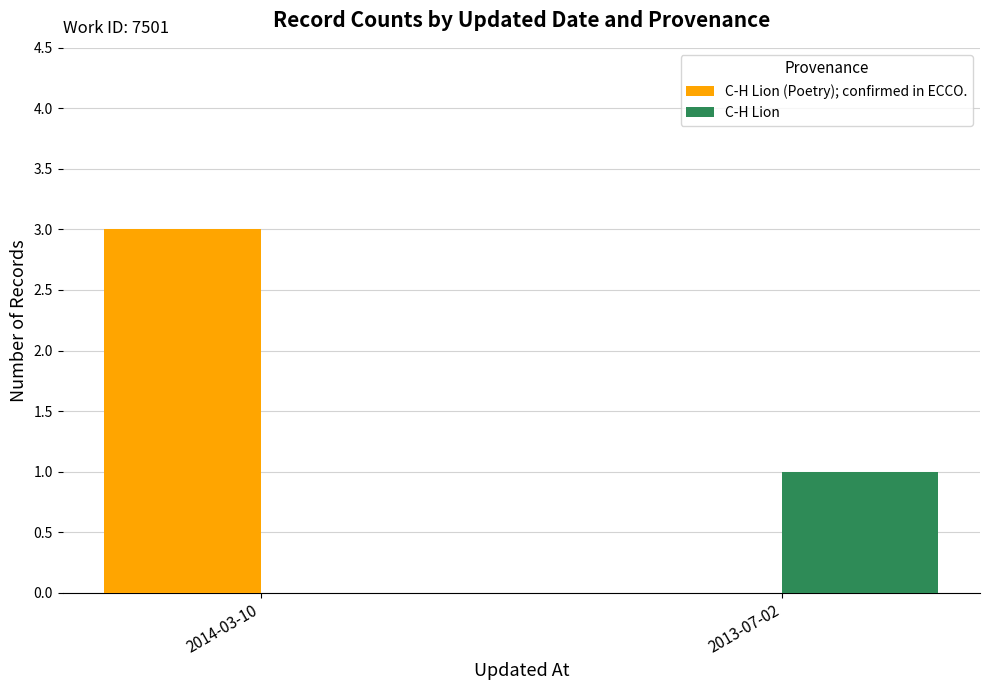

Which category has the highest value in the C-H Lion (Poetry); confirmed in ECCO. series?

2014-03-10